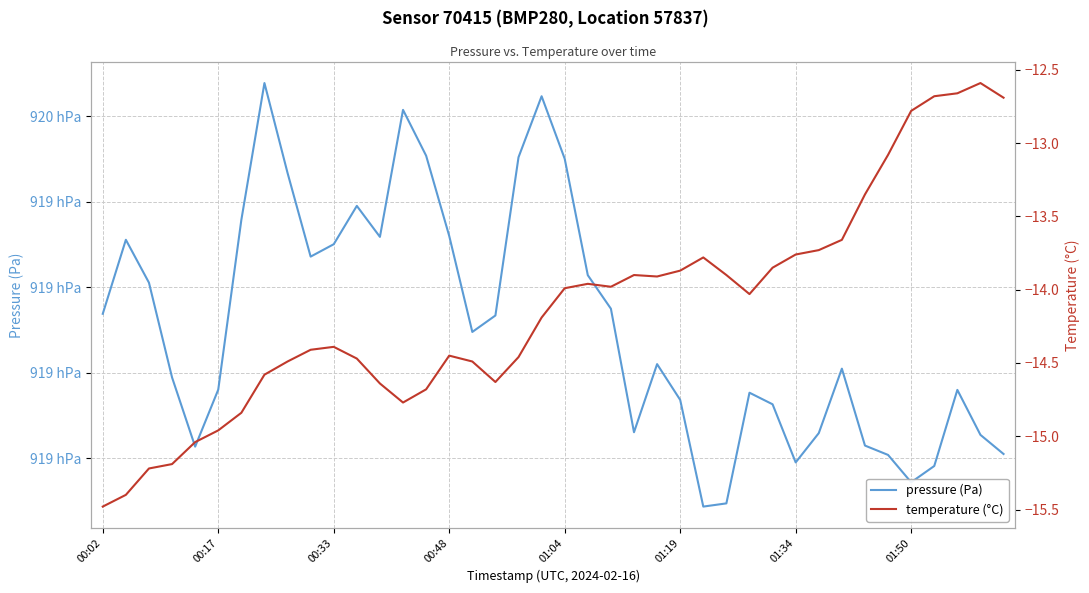

Rank the series by their average value, from highest to lowest.

pressure (Pa), temperature (°C)